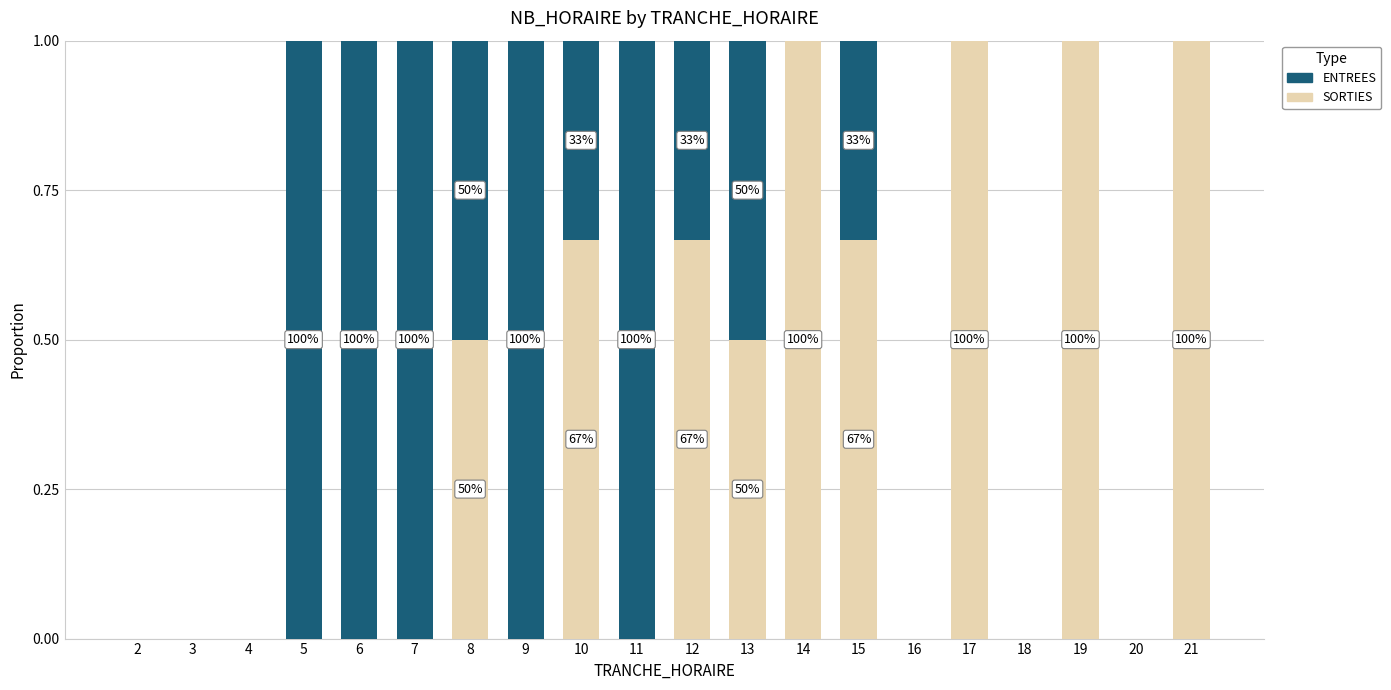

What is the total value across all series at 13?

1.0